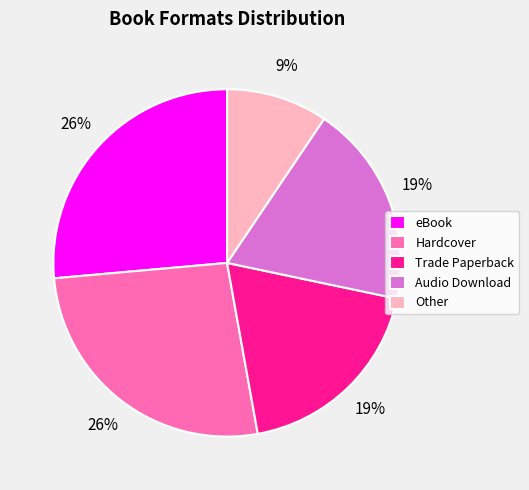

Is there any slice that represents more than half of the pie?

No